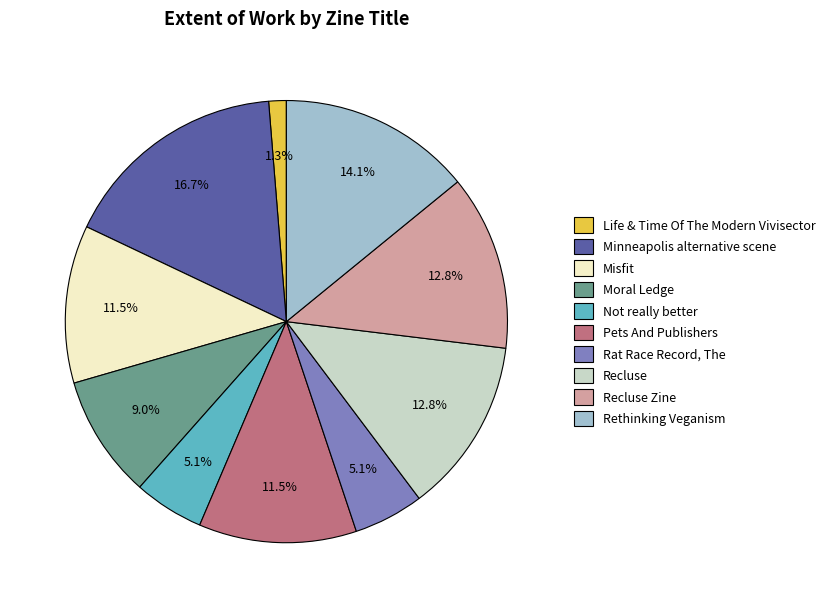

To the nearest percent, what is the combined percentage of Recluse and Misfit?

24%